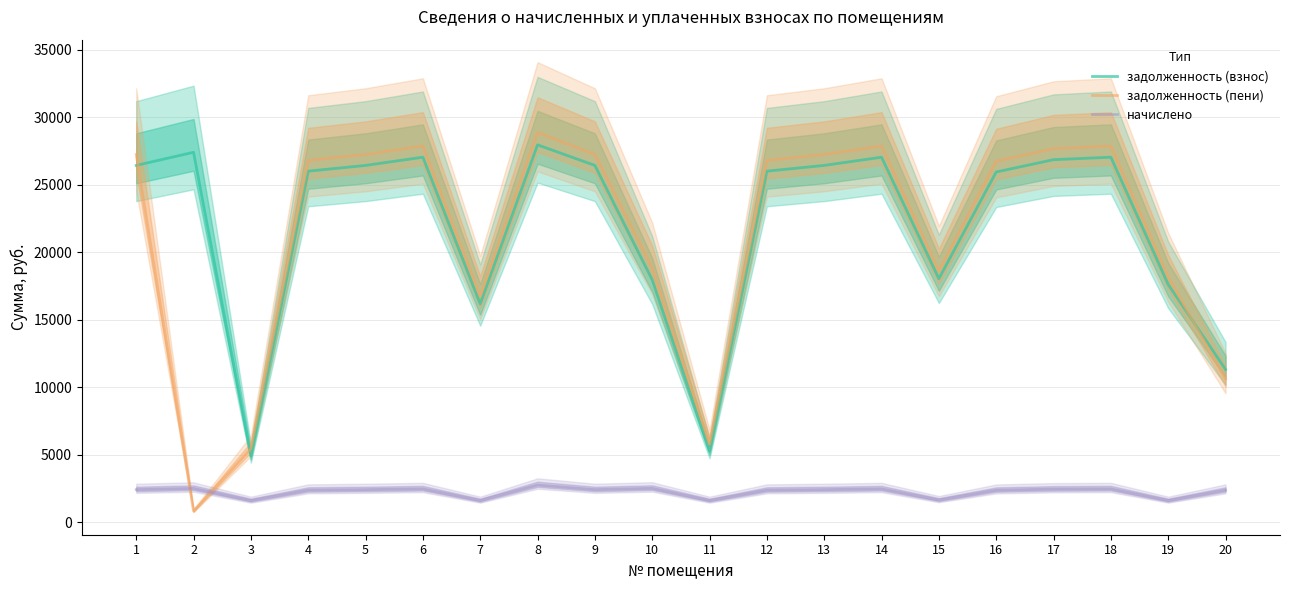

Reading left to right, extract all data points from this chart.

задолженность (взнос): 26428.9	27400.9	4912.6	26003.5	26428.9	27036.5	16184.4	27952.5	26428.9	17961.8	5273.6	26003.5	26428.9	27036.5	18044.6	25942.9	26854.2	27036.5	17619.2	11320.5
задолженность (пени): 27238.0	838.9	5452.0	26799.6	27238.0	27864.2	16723.8	28875.1	27238.0	18802.5	5813.1	26799.6	27238.0	27864.2	18597.0	26737.1	27676.3	27864.2	18158.6	10616.6
начислено: 2427.3	2516.6	1618.2	2388.2	2427.3	2483.1	1618.2	2767.7	2427.3	2522.2	1618.2	2388.2	2427.3	2483.1	1657.3	2382.7	2466.4	2483.1	1618.2	2388.2